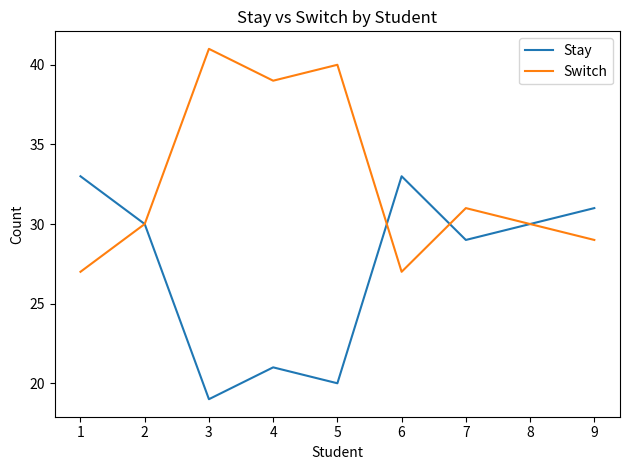

How many lines are shown in the chart?

2